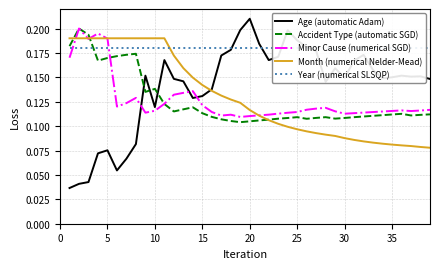

List the labels in order of Accident Type (automatic SGD) value, largest first.

5, 10, 0, 35, 30, 25, 20, 15, 9, 40, 10, 13, 12, 11, 14, 35, 38, 34, 37, 33, 36, 32, 31, 15, 24, 27, 30, 26, 29, 23, 28, 22, 25, 16, 21, 20, 17, 19, 18